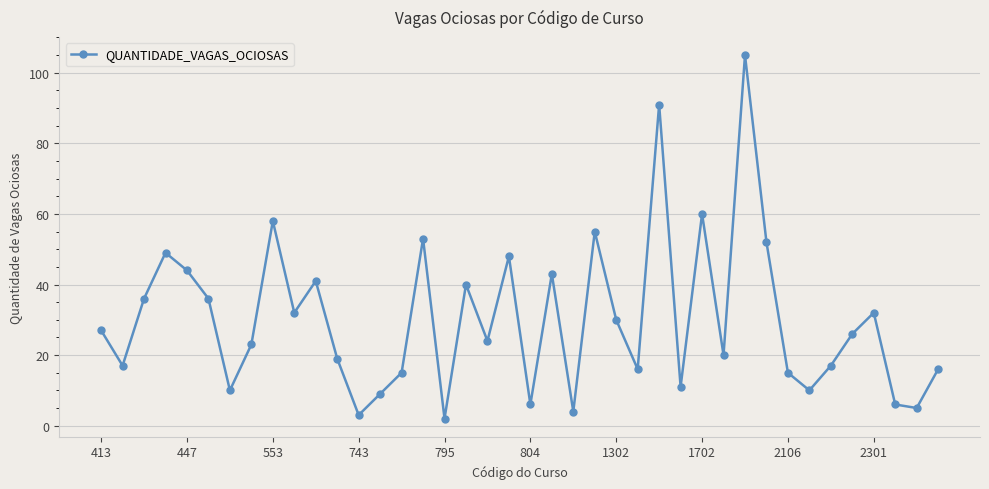

What is the value of the 26th point from the left?

16